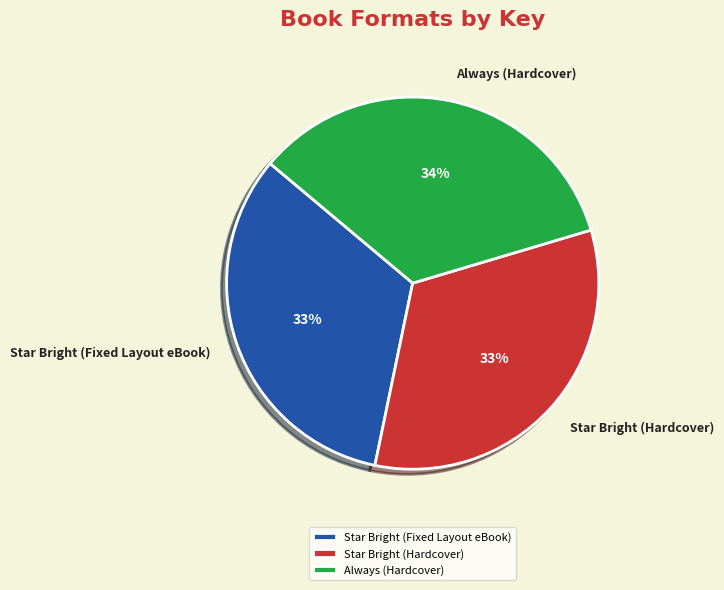

What is the ratio of the value at Always (Hardcover) to the value at Star Bright (Fixed Layout eBook)?

1.0